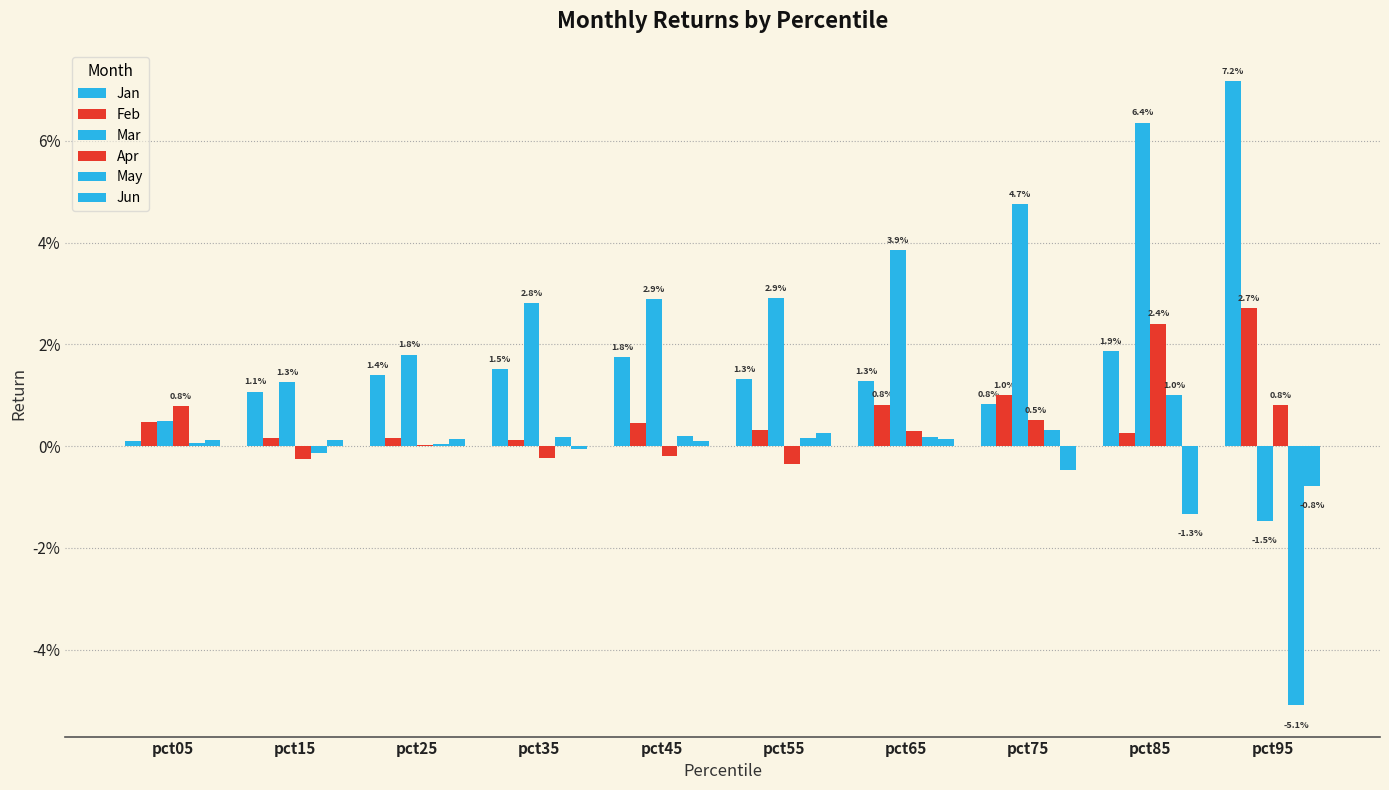

Reading right to left, extract all data points from this chart.

Jan: pct95=0.1	pct85=0.0	pct75=0.0	pct65=0.0	pct55=0.0	pct45=0.0	pct35=0.0	pct25=0.0	pct15=0.0	pct05=0.0
Feb: pct95=0.0	pct85=0.0	pct75=0.0	pct65=0.0	pct55=0.0	pct45=0.0	pct35=0.0	pct25=0.0	pct15=0.0	pct05=0.0
Mar: pct95=-0.0	pct85=0.1	pct75=0.0	pct65=0.0	pct55=0.0	pct45=0.0	pct35=0.0	pct25=0.0	pct15=0.0	pct05=0.0
Apr: pct95=0.0	pct85=0.0	pct75=0.0	pct65=0.0	pct55=-0.0	pct45=-0.0	pct35=-0.0	pct25=0.0	pct15=-0.0	pct05=0.0
May: pct95=-0.1	pct85=0.0	pct75=0.0	pct65=0.0	pct55=0.0	pct45=0.0	pct35=0.0	pct25=0.0	pct15=-0.0	pct05=0.0
Jun: pct95=-0.0	pct85=-0.0	pct75=-0.0	pct65=0.0	pct55=0.0	pct45=0.0	pct35=-0.0	pct25=0.0	pct15=0.0	pct05=0.0